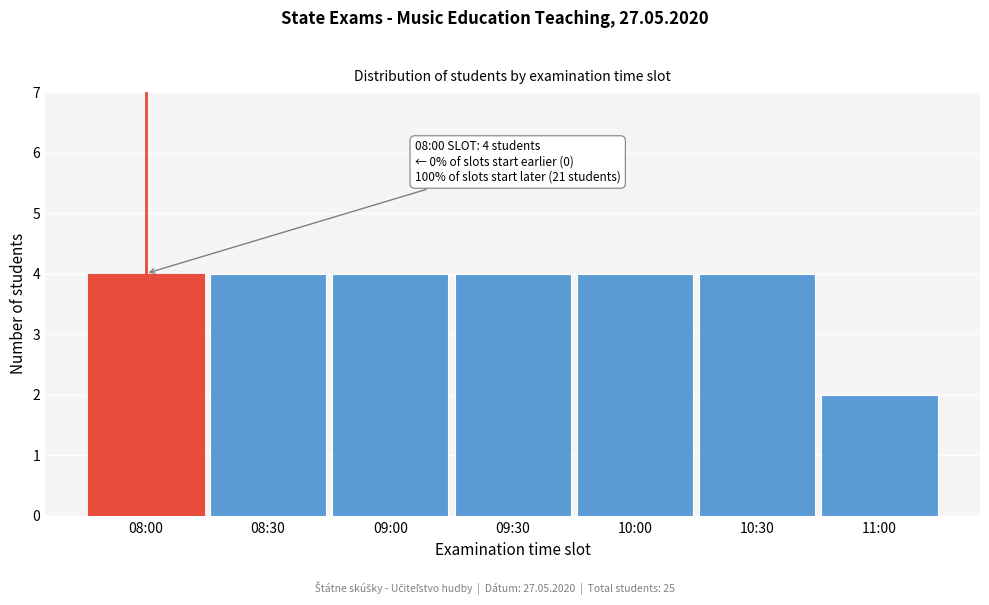

Reading left to right, what are all the values shown in this chart?

08:00=4	08:30=4	09:00=4	09:30=4	10:00=4	10:30=4	11:00=2